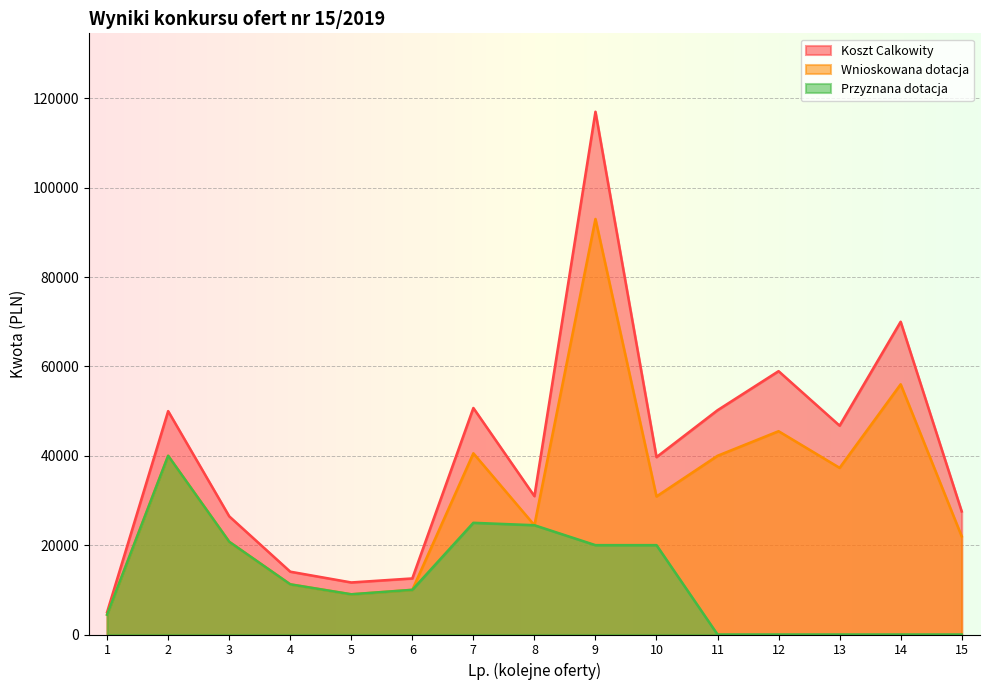

Between 9 and 1, which is larger?

9